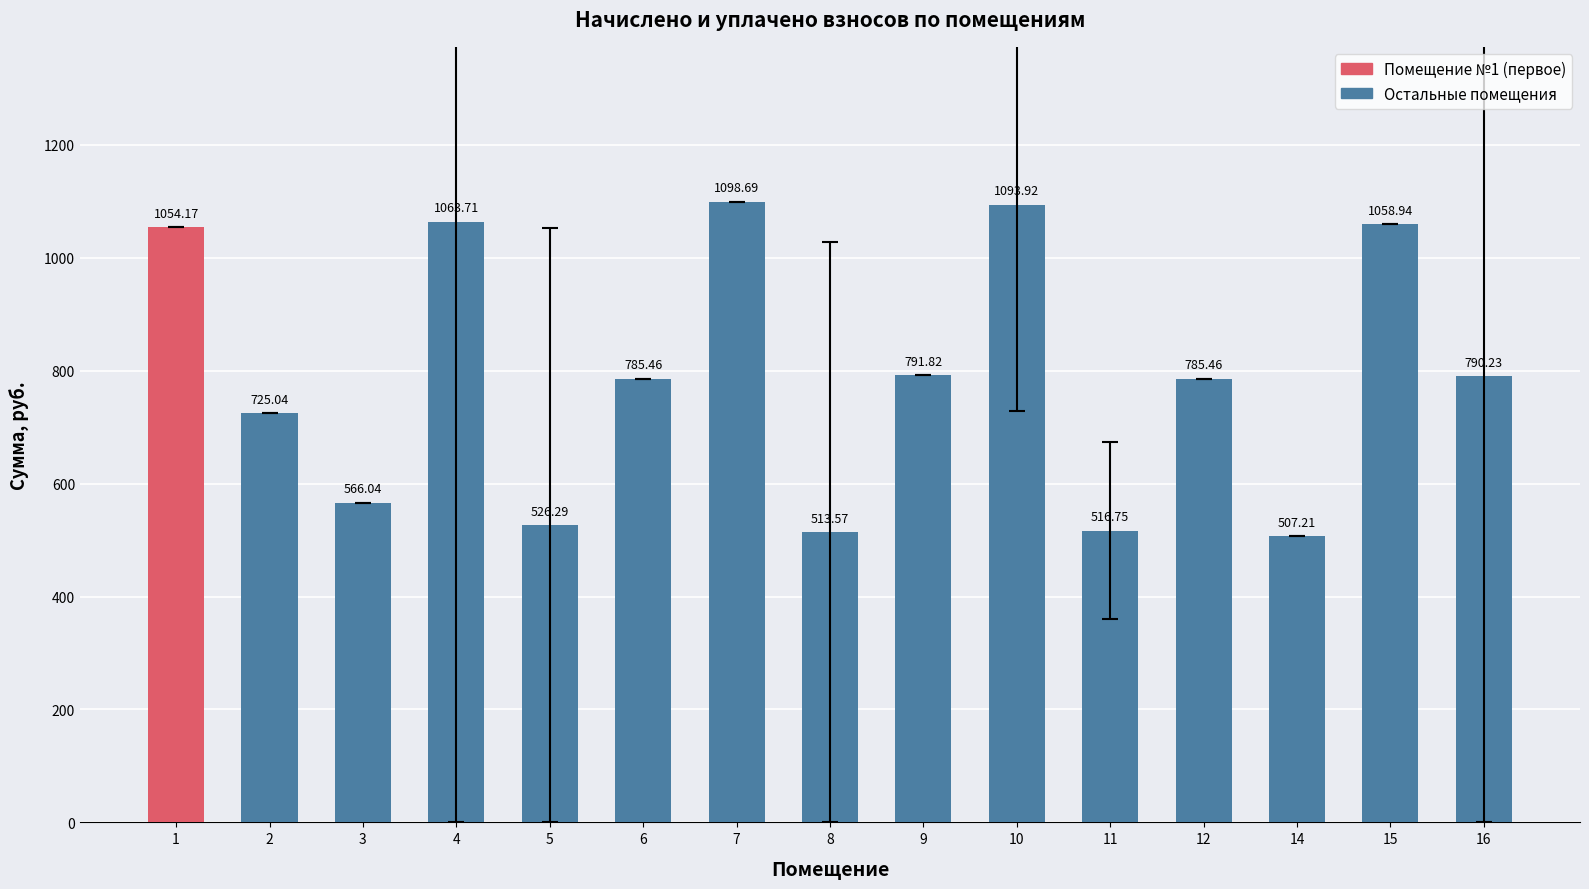

What is the approximate value at 4?

1063.7